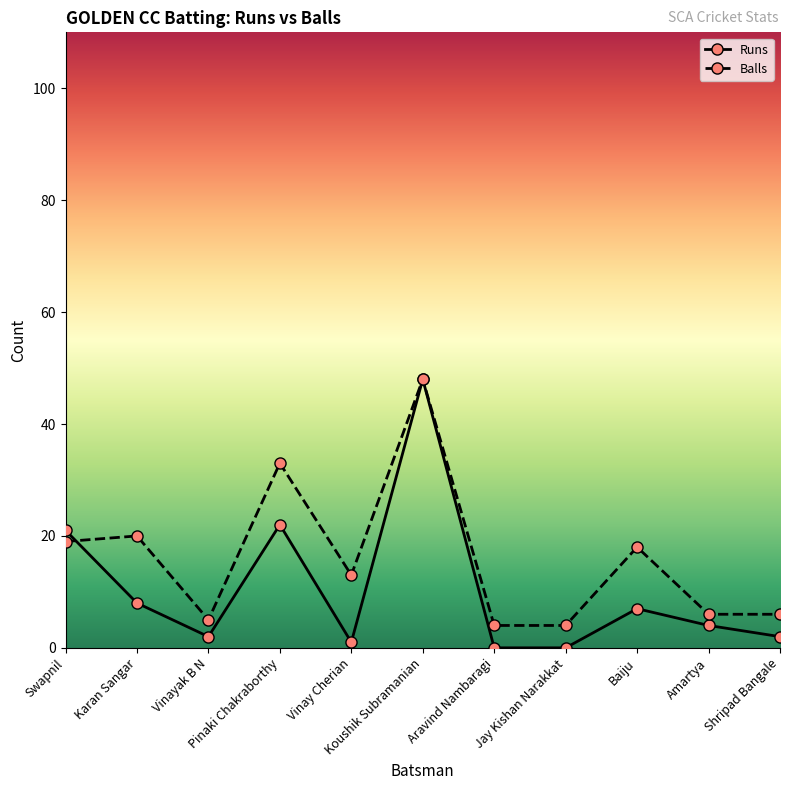

List the series in order of their overall mean, highest first.

Balls, Runs